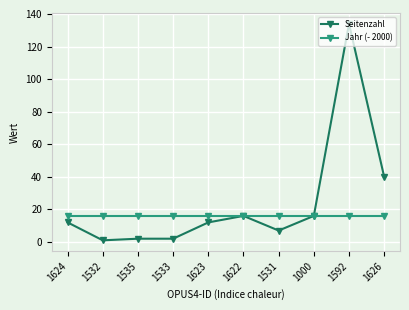

Reading right to left, transcribe all the data shown in this chart.

Seitenzahl: 40	134	16	7	16	12	2	2	1	12
Jahr (- 2000): 16	16	16	16	16	16	16	16	16	16